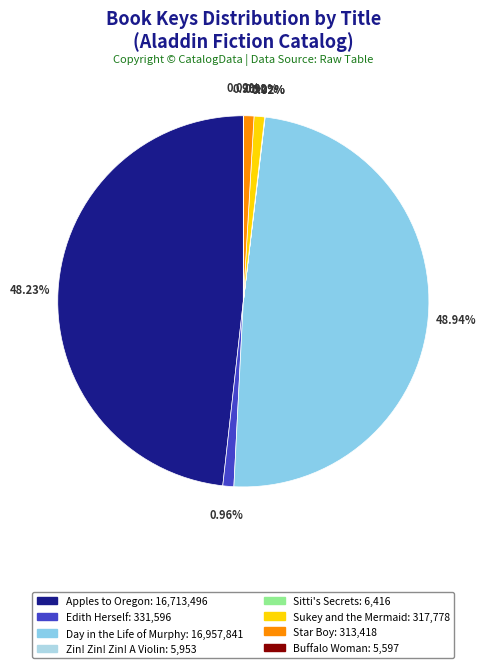

Does any single category account for the majority?

No